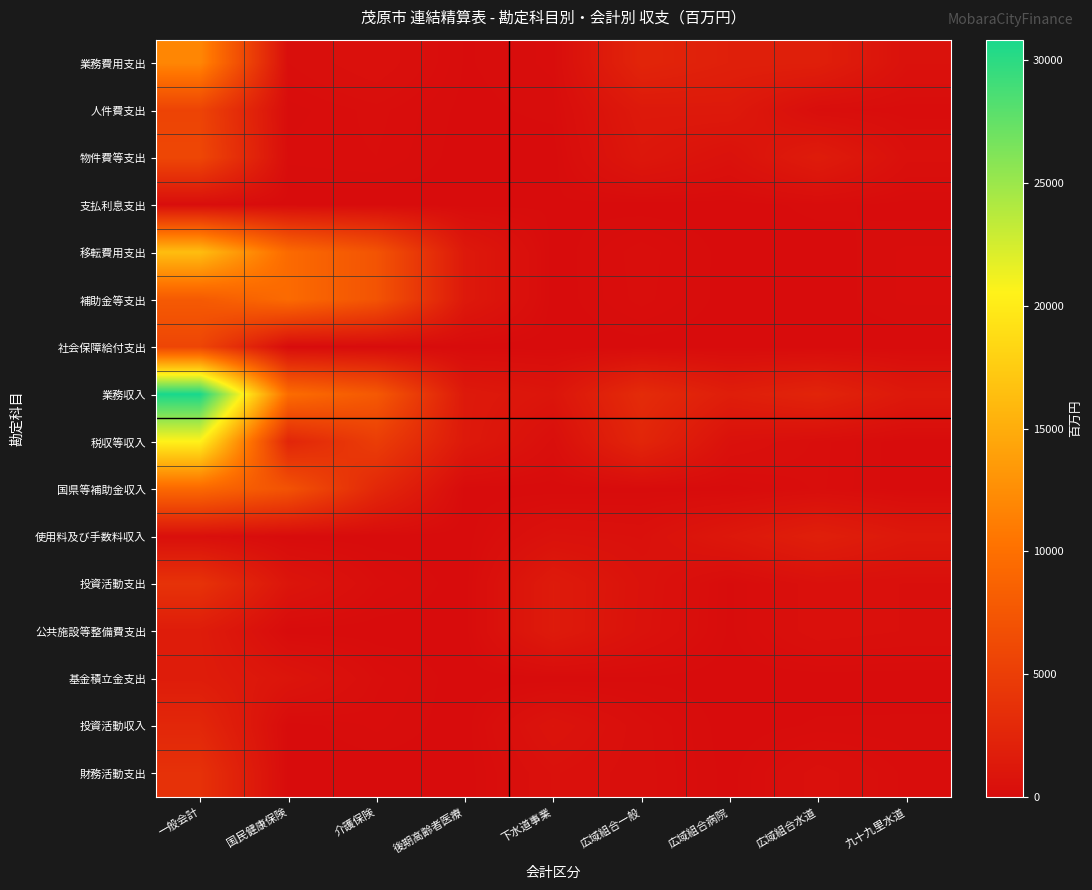

Reading left to right, extract all data points from this chart.

業務費用支出: 一般会計=11918	国民健康保険=241	介護保険=477	後期高齢者医療=50	下水道事業=138	広域組合一般=2467	広域組合病院=1979	広域組合水道=1893	九十九里水道=552
人件費支出: 一般会計=5589	国民健康保険=89	介護保険=208	後期高齢者医療=32	下水道事業=85	広域組合一般=1316	広域組合病院=1332	広域組合水道=199	九十九里水道=128
物件費等支出: 一般会計=5878	国民健康保険=142	介護保険=180	後期高齢者医療=16	下水道事業=3	広域組合一般=1085	広域組合病院=567	広域組合水道=1583	九十九里水道=401
支払利息支出: 一般会計=212	国民健康保険=0	介護保険=0	後期高齢者医療=0	下水道事業=46	広域組合一般=7	広域組合病院=4	広域組合水道=91	九十九里水道=21
移転費用支出: 一般会計=16325	国民健康保険=9484	介護保険=7156	後期高齢者医療=1287	下水道事業=0	広域組合一般=227	広域組合病院=15	広域組合水道=2	九十九里水道=136
補助金等支出: 一般会計=7851	国民健康保険=9478	介護保険=7155	後期高齢者医療=1287	下水道事業=0	広域組合一般=211	広域組合病院=15	広域組合水道=2	九十九里水道=136
社会保障給付支出: 一般会計=5761	国民健康保険=0	介護保険=1	後期高齢者医療=0	下水道事業=0	広域組合一般=15	広域組合病院=0	広域組合水道=0	九十九里水道=0
業務収入: 一般会計=30841	国民健康保険=9651	介護保険=7679	後期高齢者医療=1321	下水道事業=892	広域組合一般=3133	広域組合病院=1783	広域組合水道=2416	九十九里水道=1240
税収等収入: 一般会計=20462	国民健康保険=2559	介護保険=4925	後期高齢者医療=1316	下水道事業=310	広域組合一般=2573	広域組合病院=522	広域組合水道=213	九十九里水道=0
国県等補助金収入: 一般会計=9267	国民健康保険=7060	介護保険=2746	後期高齢者医療=0	下水道事業=0	広域組合一般=22	広域組合病院=9	広域組合水道=199	九十九里水道=0
使用料及び手数料収入: 一般会計=372	国民健康保険=0	介護保険=0	後期高齢者医療=0	下水道事業=580	広域組合一般=468	広域組合病院=1152	広域組合水道=1919	九十九里水道=1237
投資活動支出: 一般会計=3846	国民健康保険=900	介護保険=201	後期高齢者医療=0	下水道事業=1451	広域組合一般=639	広域組合病院=38	広域組合水道=455	九十九里水道=353
公共施設等整備費支出: 一般会計=1591	国民健康保険=0	介護保険=0	後期高齢者医療=0	下水道事業=1451	広域組合一般=597	広域組合病院=38	広域組合水道=455	九十九里水道=353
基金積立金支出: 一般会計=1637	国民健康保険=900	介護保険=201	後期高齢者医療=0	下水道事業=0	広域組合一般=42	広域組合病院=0	広域組合水道=0	九十九里水道=0
投資活動収入: 一般会計=2684	国民健康保険=6	介護保険=139	後期高齢者医療=0	下水道事業=794	広域組合一般=274	広域組合病院=0	広域組合水道=75	九十九里水道=80
財務活動支出: 一般会計=3706	国民健康保険=0	介護保険=0	後期高齢者医療=0	下水道事業=497	広域組合一般=286	広域組合病院=22	広域組合水道=425	九十九里水道=154